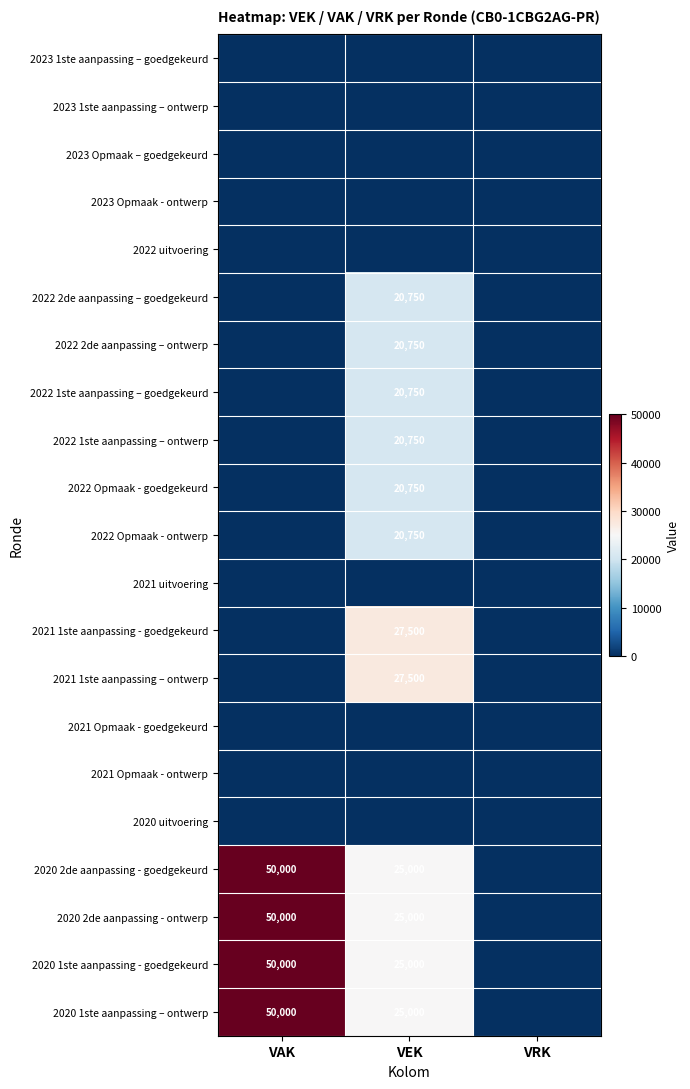

Is it true that 2022 1ste aanpassing – ontwerp equals 5363 at VEK?

False